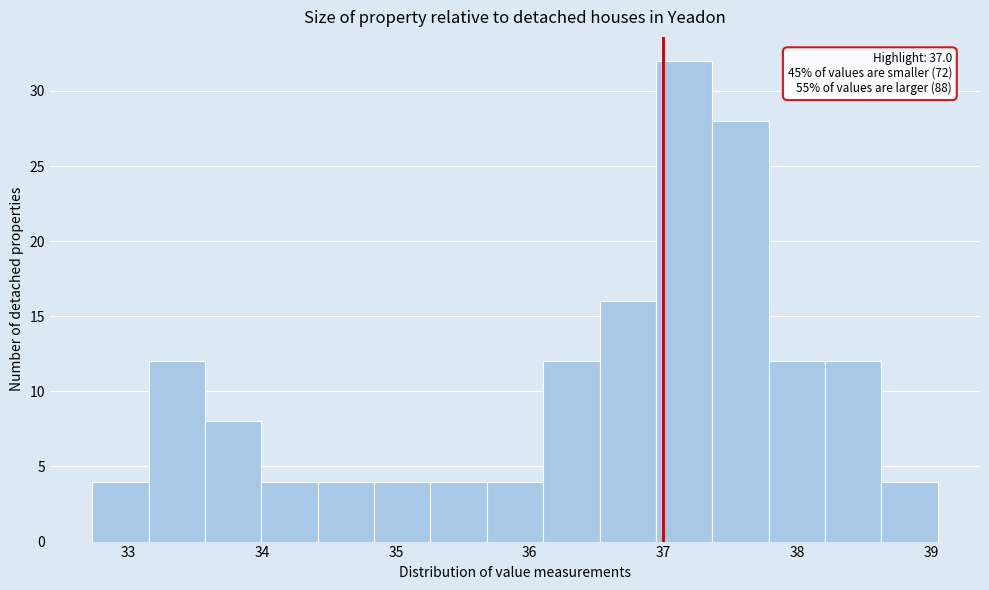

Which range on the x-axis has the tallest bar?

36.9 to 37.4